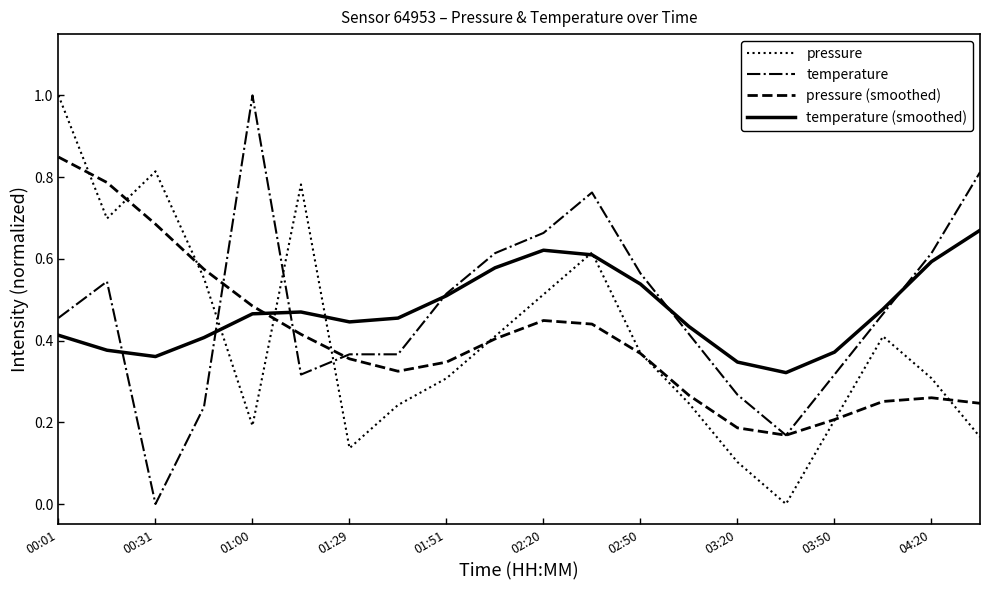

What is the maximum value shown in the chart?

1.0